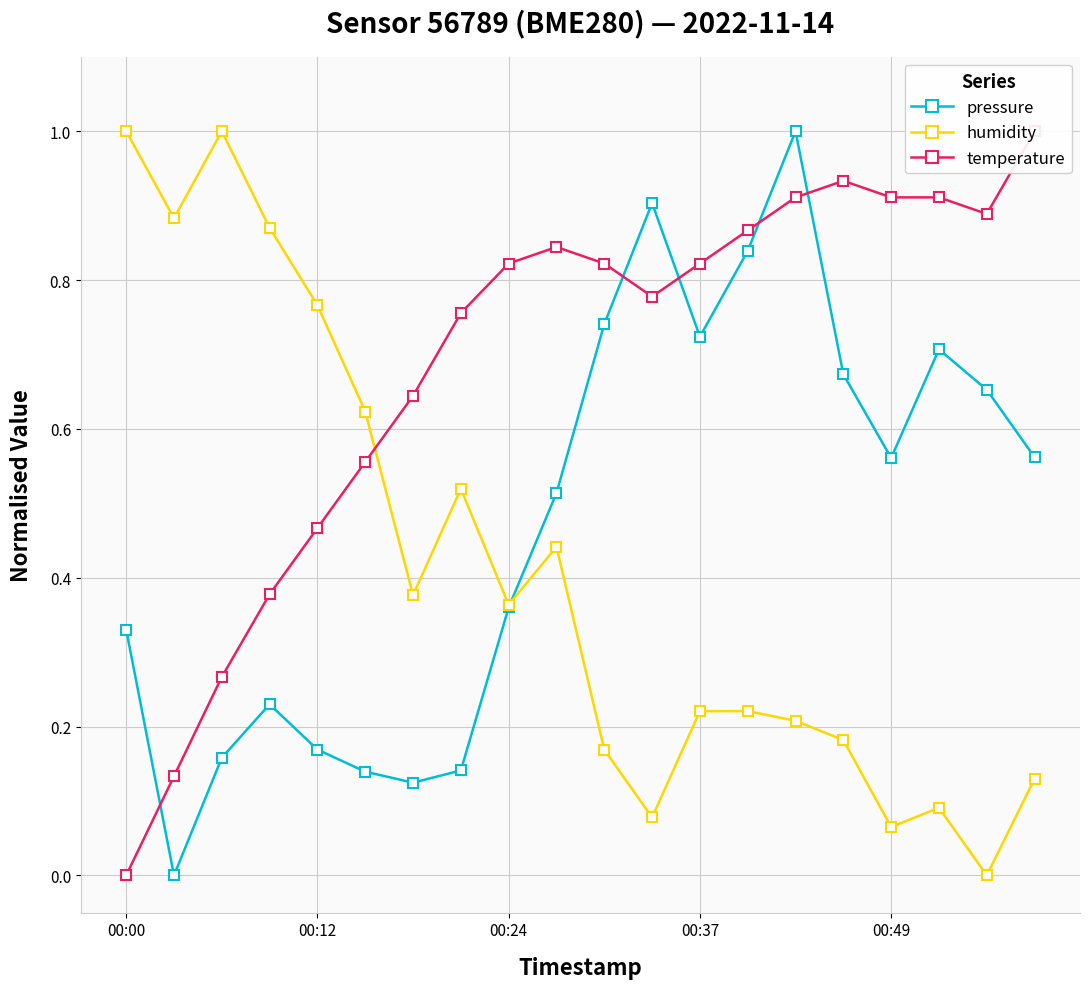

Reading left to right, extract all data points from this chart.

pressure: 0.3	0.0	0.2	0.2	0.2	0.1	0.1	0.1	0.4	0.5	0.7	0.9	0.7	0.8	1.0	0.7	0.6	0.7	0.7	0.6
humidity: 1.0	0.9	1.0	0.9	0.8	0.6	0.4	0.5	0.4	0.4	0.2	0.1	0.2	0.2	0.2	0.2	0.1	0.1	0.0	0.1
temperature: 0.0	0.1	0.3	0.4	0.5	0.6	0.6	0.8	0.8	0.8	0.8	0.8	0.8	0.9	0.9	0.9	0.9	0.9	0.9	1.0